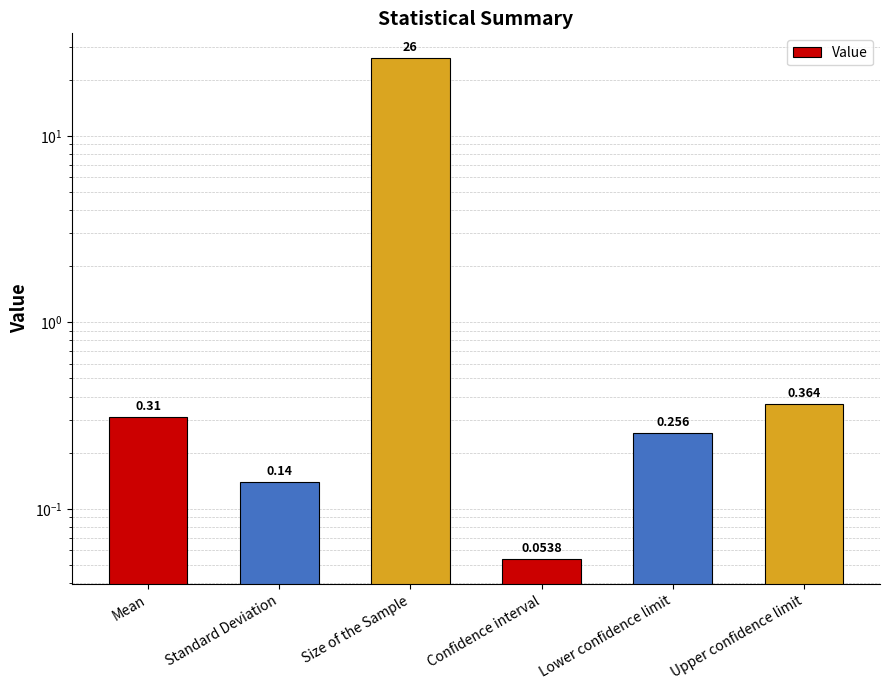

Rank the categories by value from highest to lowest.

Size of the Sample, Upper confidence limit, Mean, Lower confidence limit, Standard Deviation, Confidence interval